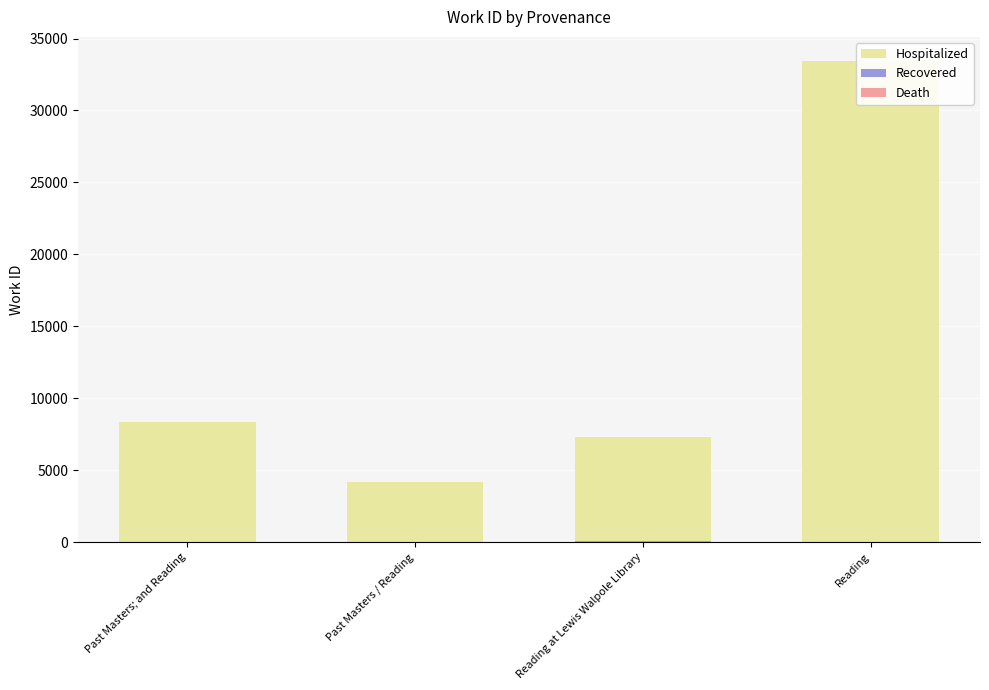

What is the sum of all Recovered values?

80